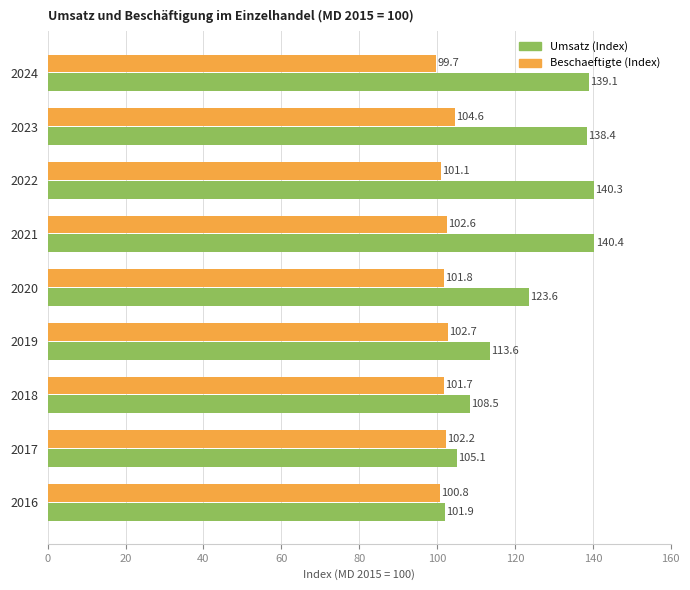

Which series has the largest total across all categories?

Umsatz (Index)